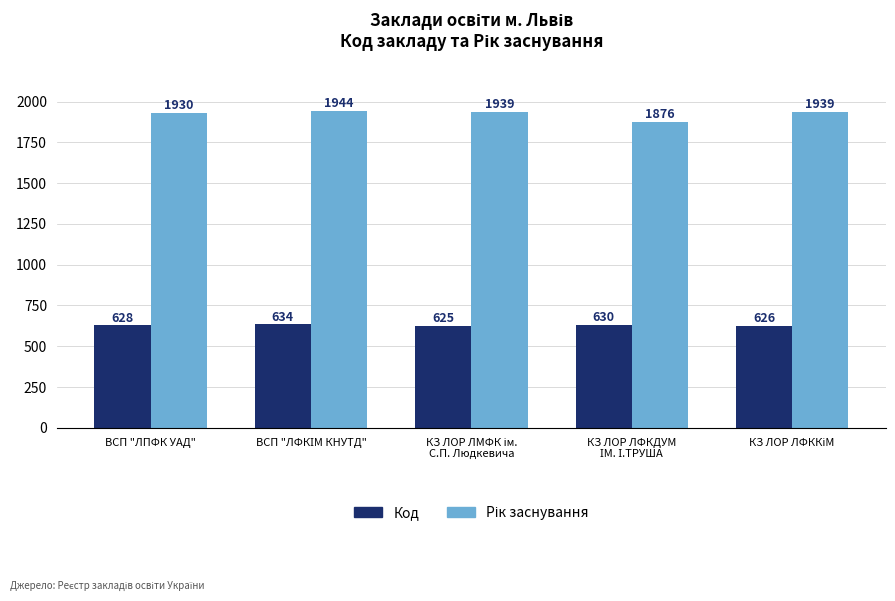

How many Код values are between 626 and 630?

3